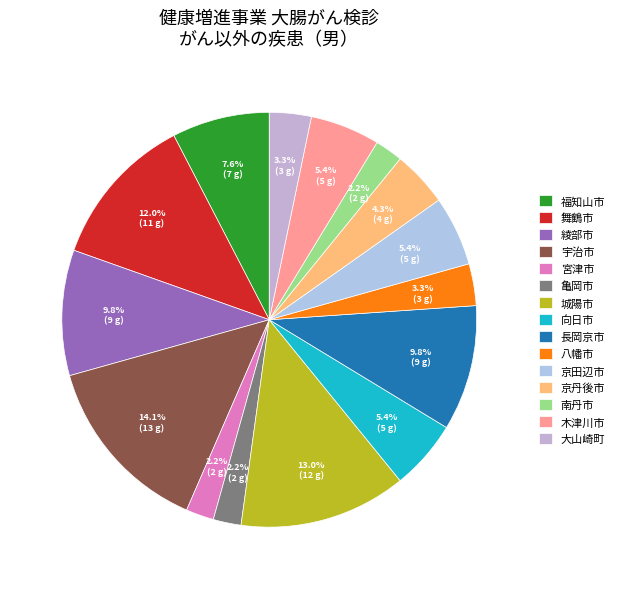

Between 大山崎町 and 南丹市, which is larger?

大山崎町